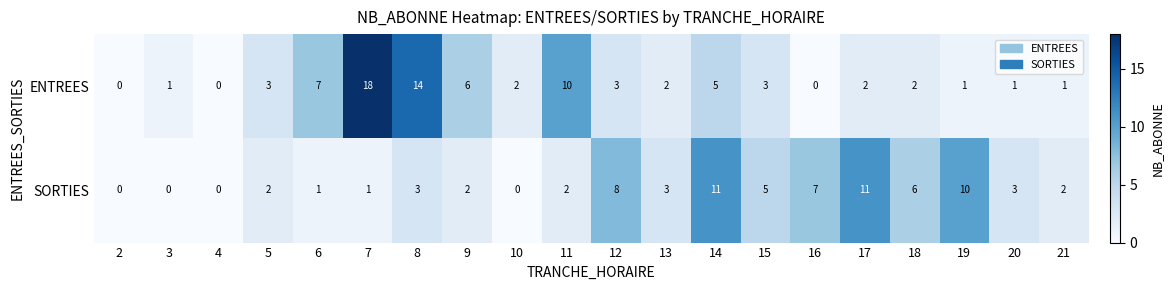

At which label is SORTIES closest to 5?

15